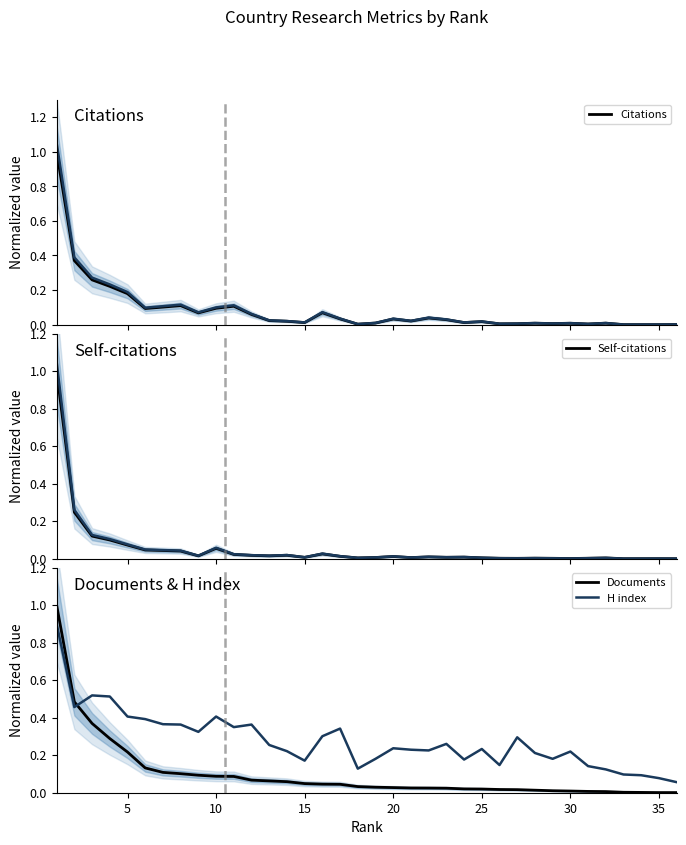

What is the maximum value for Citations?

1.0